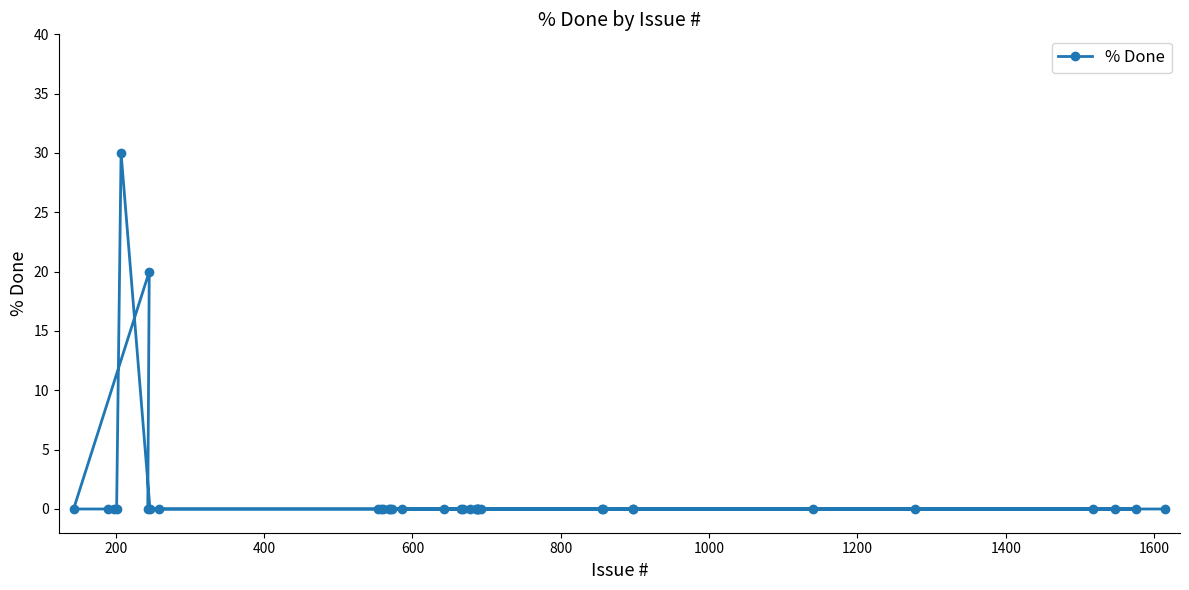

What is the maximum value shown in the chart?

30